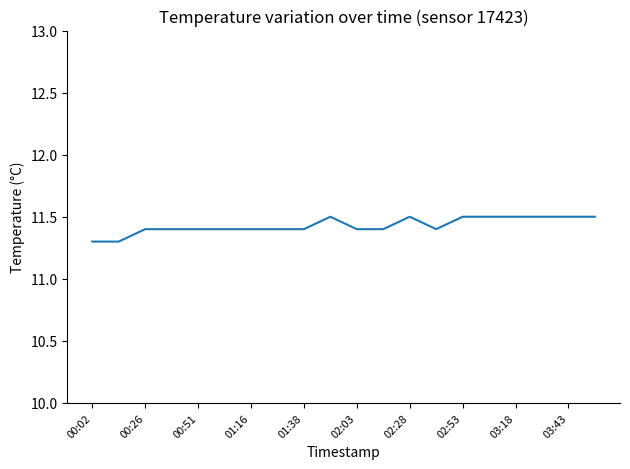

Reading left to right, what are all the values shown in this chart?

11.3	11.3	11.4	11.4	11.4	11.4	11.4	11.4	11.4	11.5	11.4	11.4	11.5	11.4	11.5	11.5	11.5	11.5	11.5	11.5